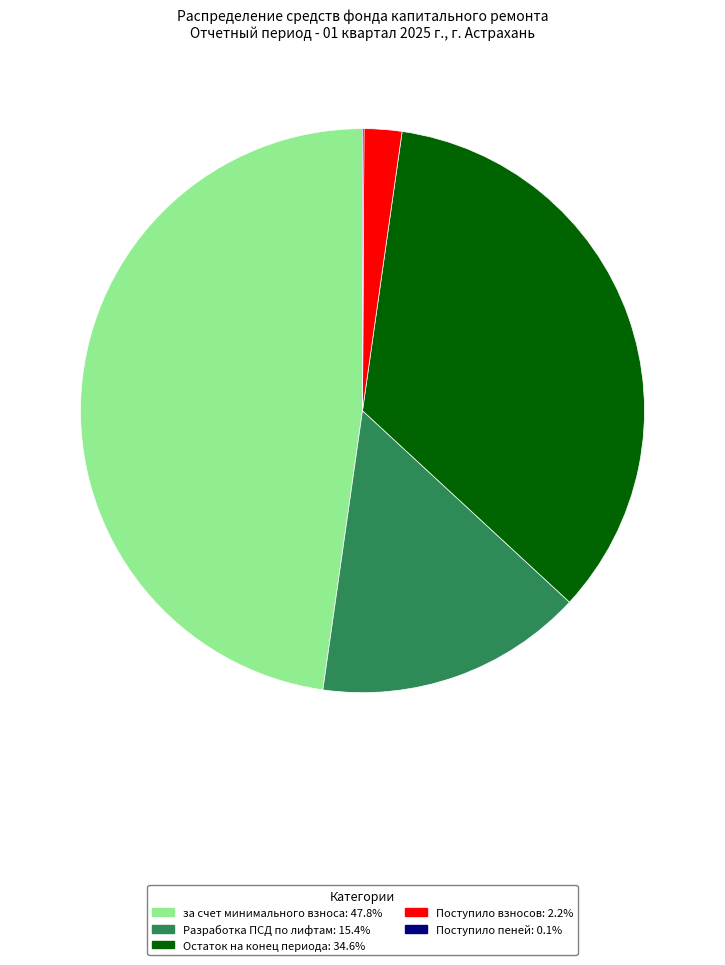

Do Разработка ПСД по лифтам and Поступило взносов together represent more than half of the pie?

No